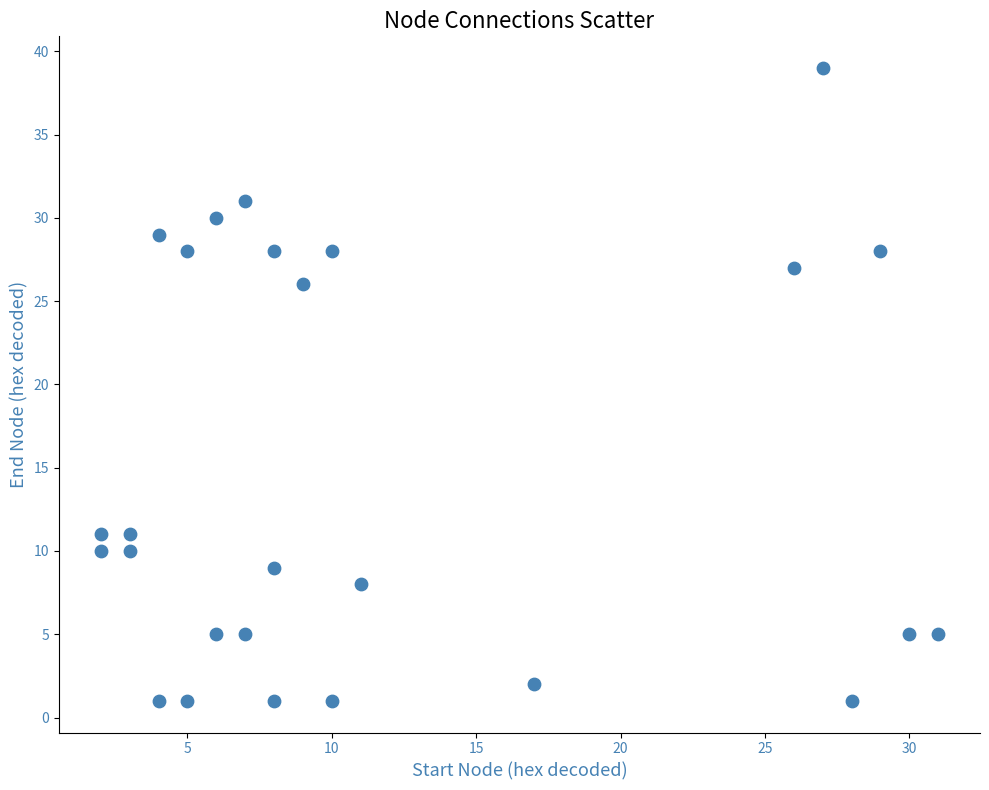

What Y value in the scatter plot is closest to 20?

26